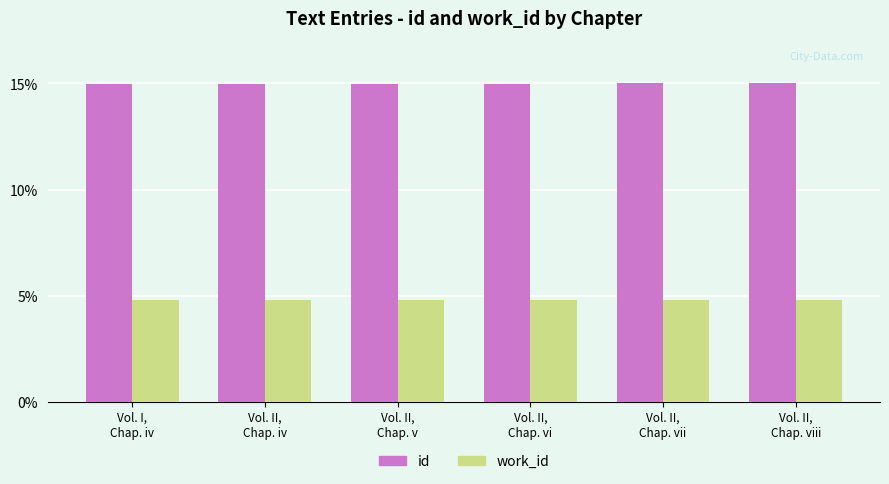

What position from the left is Vol. II,
Chap. viii?

6